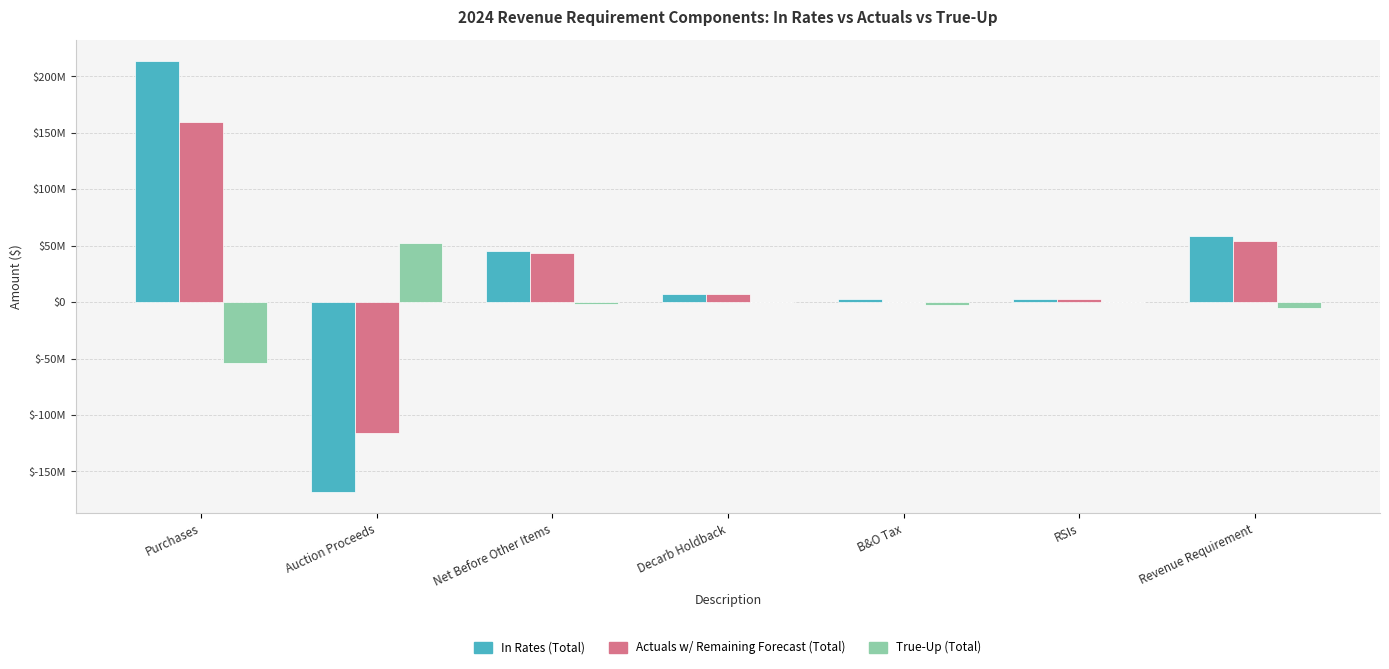

What is the greatest value displayed?

213635119.3